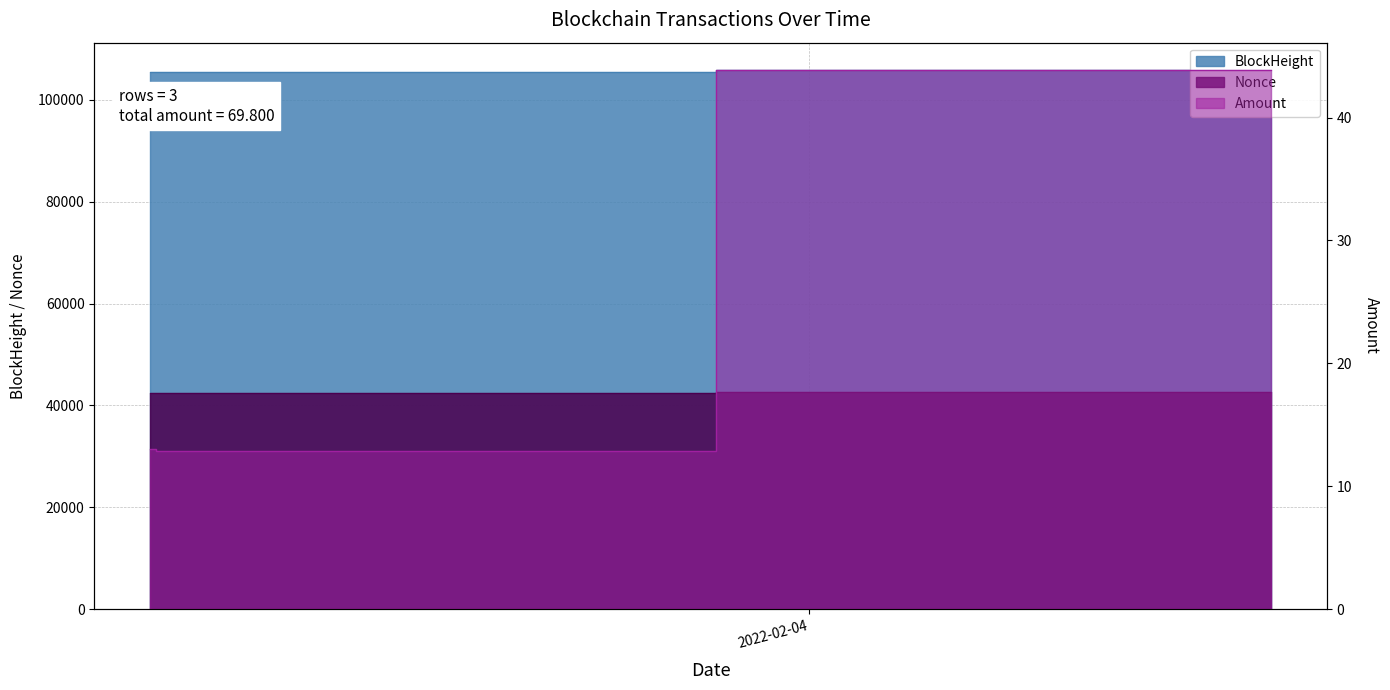

Reading left to right, what are all the values shown in this chart?

BlockHeight: 2022-02-03 02:45:00=105457.0	2022-02-03 03:06:00=105463.0	2022-02-04 14:54:00=105948.0
Nonce: 2022-02-03 02:45:00=42413.0	2022-02-03 03:06:00=42419.0	2022-02-04 14:54:00=42611.0
Amount: 2022-02-03 02:45:00=13.0	2022-02-03 03:06:00=12.9	2022-02-04 14:54:00=43.9